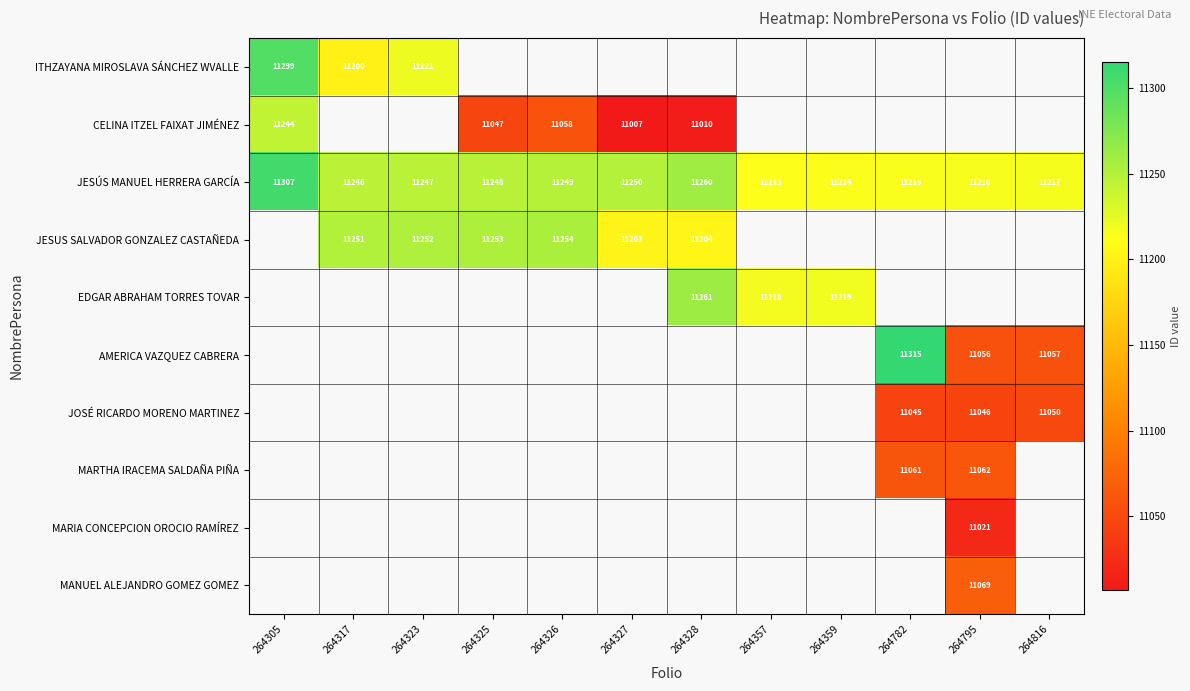

How many data points in JESÚS MANUEL HERRERA GARCÍA are less than 11247?

6